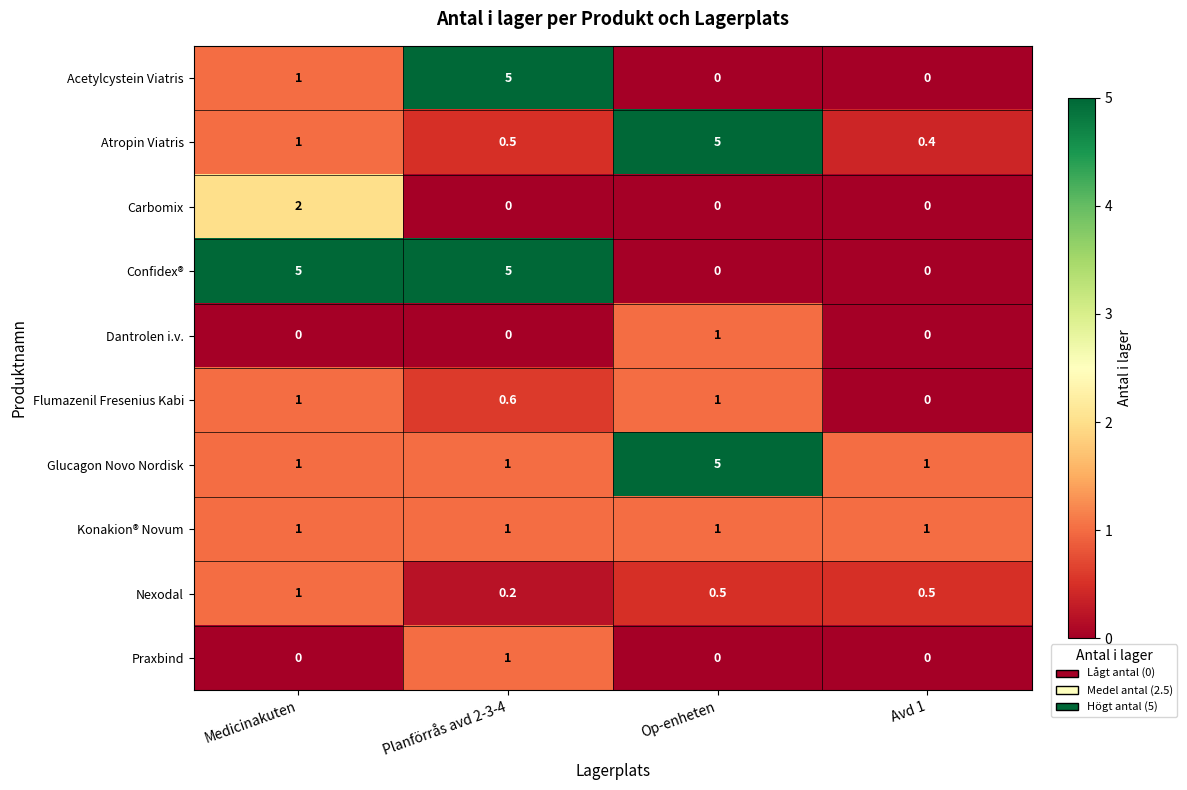

What is the maximum value shown in the chart?

5.0